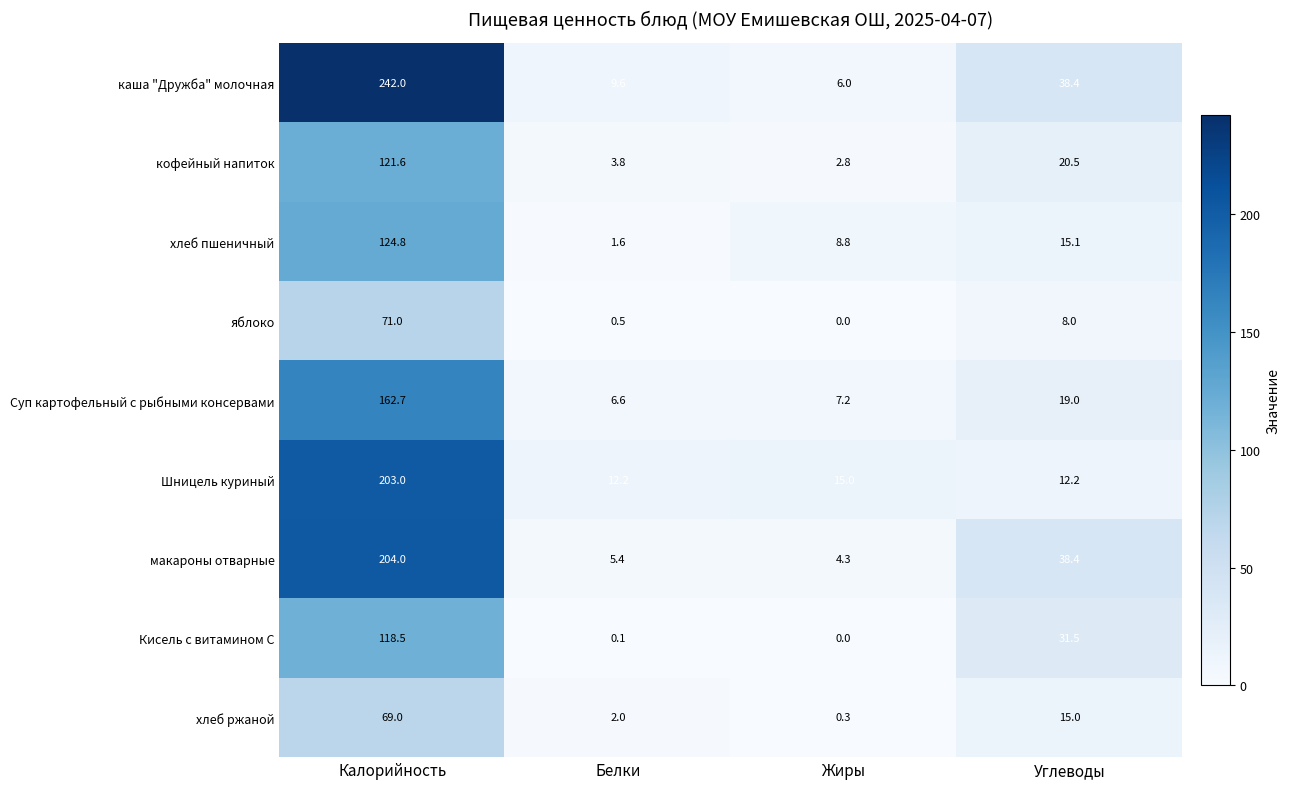

What is the greatest value displayed?

242.0